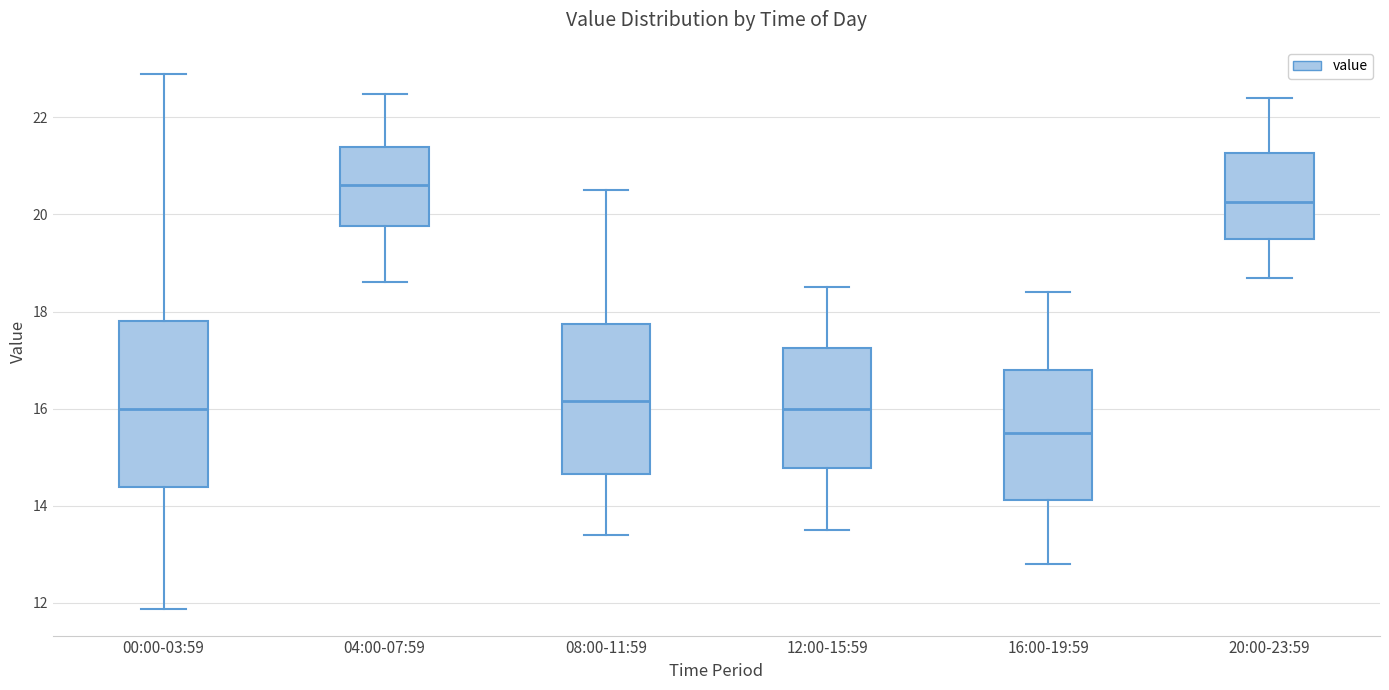

Reading left to right, transcribe this box plot: for each box, give where its median line is, the range the box spans, and where its two whiskers end, as read against the y-axis. The values are not printed on the chart, so give them approximately, as read against the axis.

00:00-03:59: median 16.0, box 14.4 to 17.8, whiskers 11.8 to 23.0
04:00-07:59: median 20.6, box 19.8 to 21.4, whiskers 18.6 to 22.4
08:00-11:59: median 16.2, box 14.6 to 17.8, whiskers 13.4 to 20.6
12:00-15:59: median 16.0, box 14.8 to 17.2, whiskers 13.6 to 18.6
16:00-19:59: median 15.6, box 14.2 to 16.8, whiskers 12.8 to 18.4
20:00-23:59: median 20.2, box 19.6 to 21.2, whiskers 18.8 to 22.4